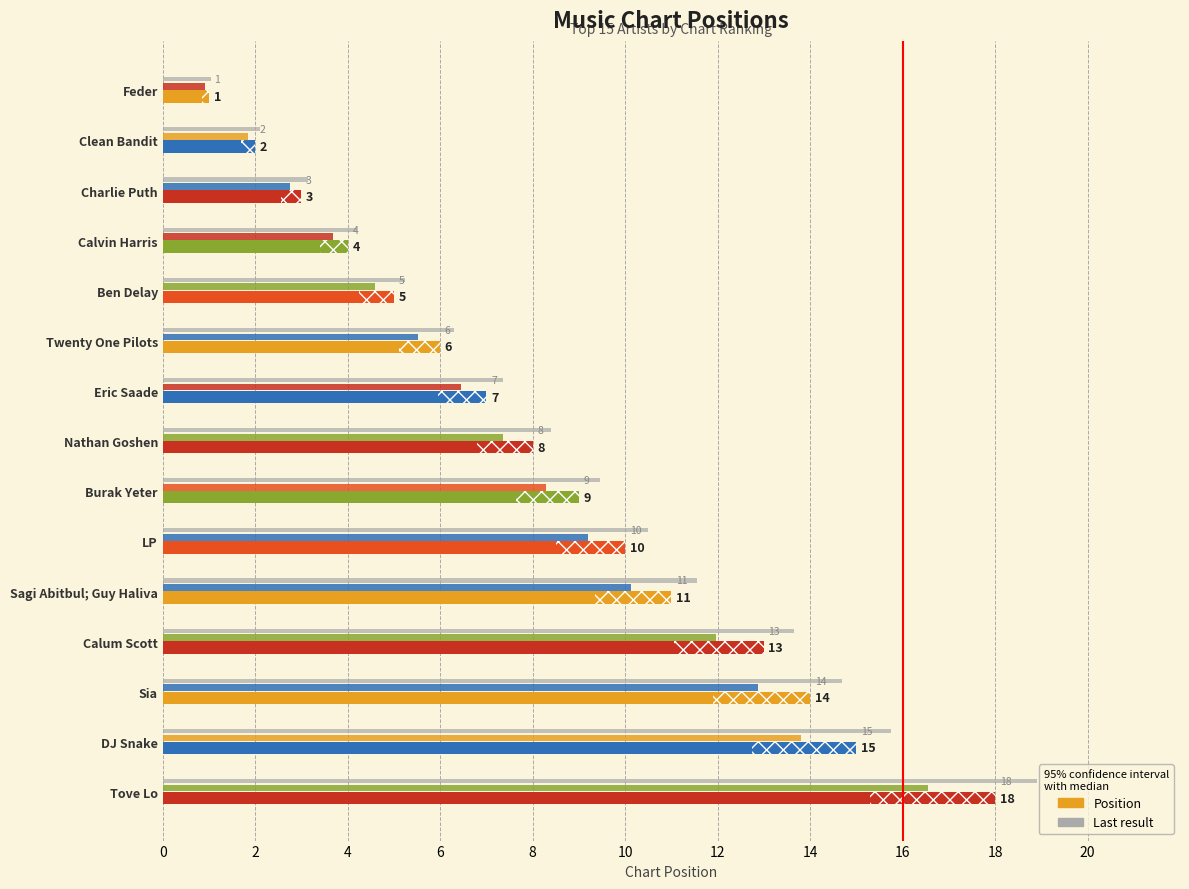

What is the sum of all Last result values?

132.3